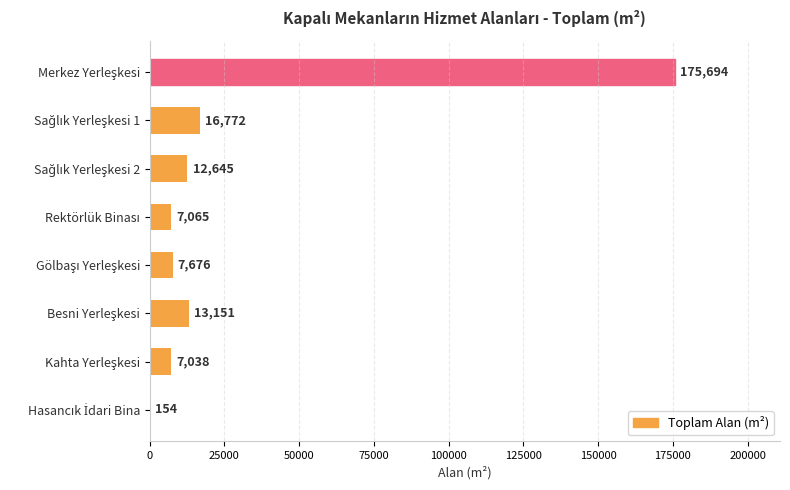

What is the average value?

30024